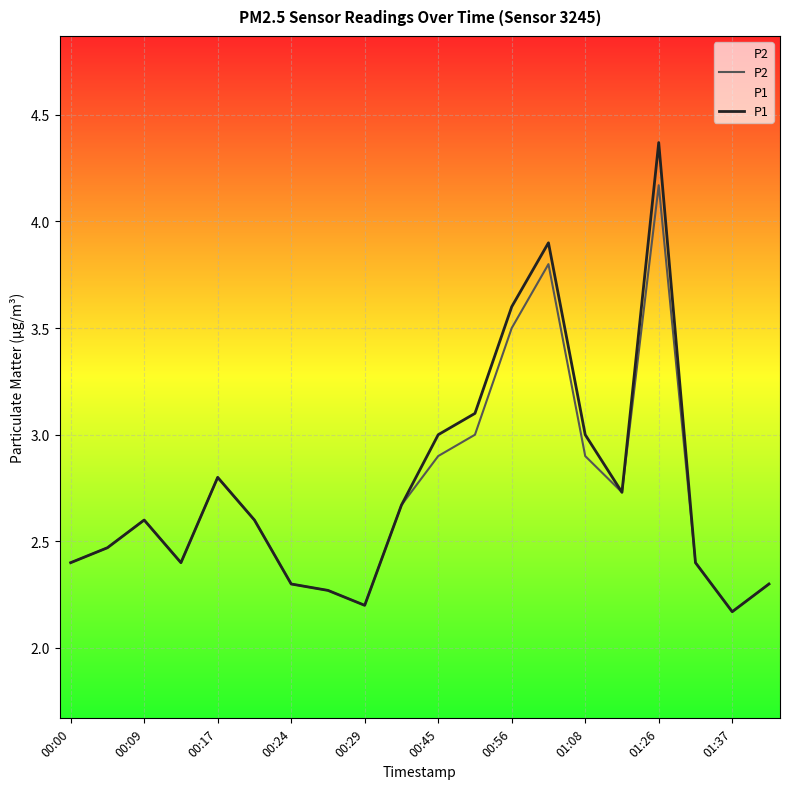

Where is the first local maximum for P1?

00:09